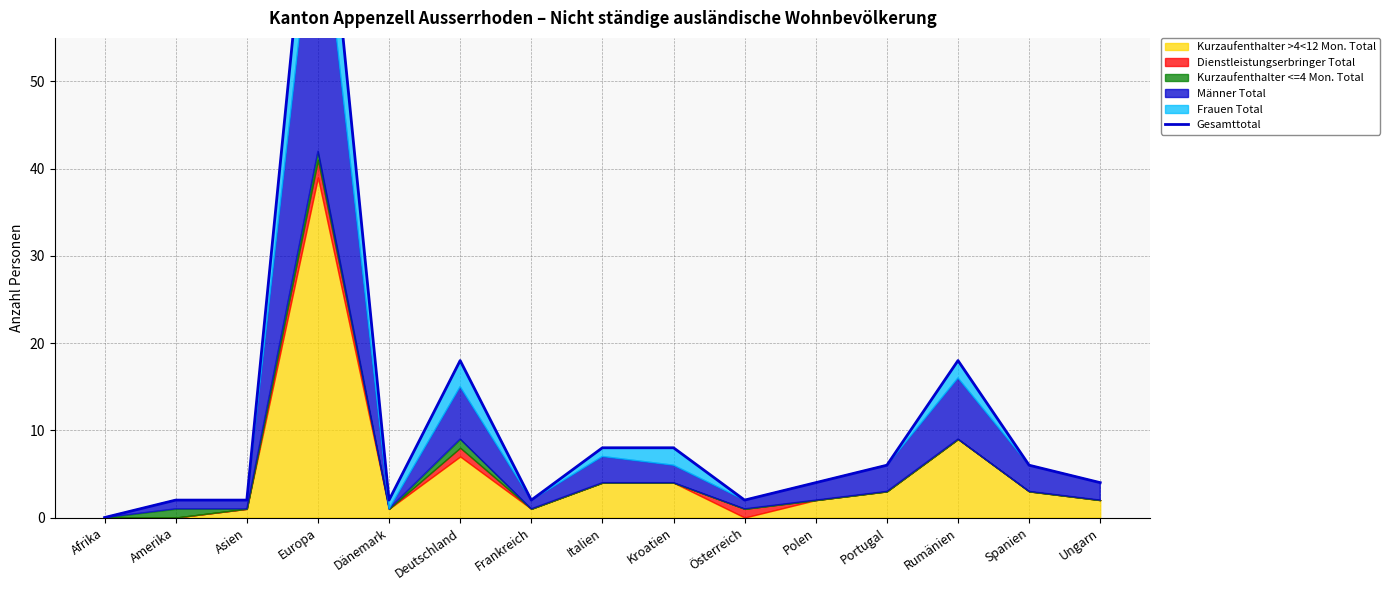

Does the chart have visible grid lines?

Yes